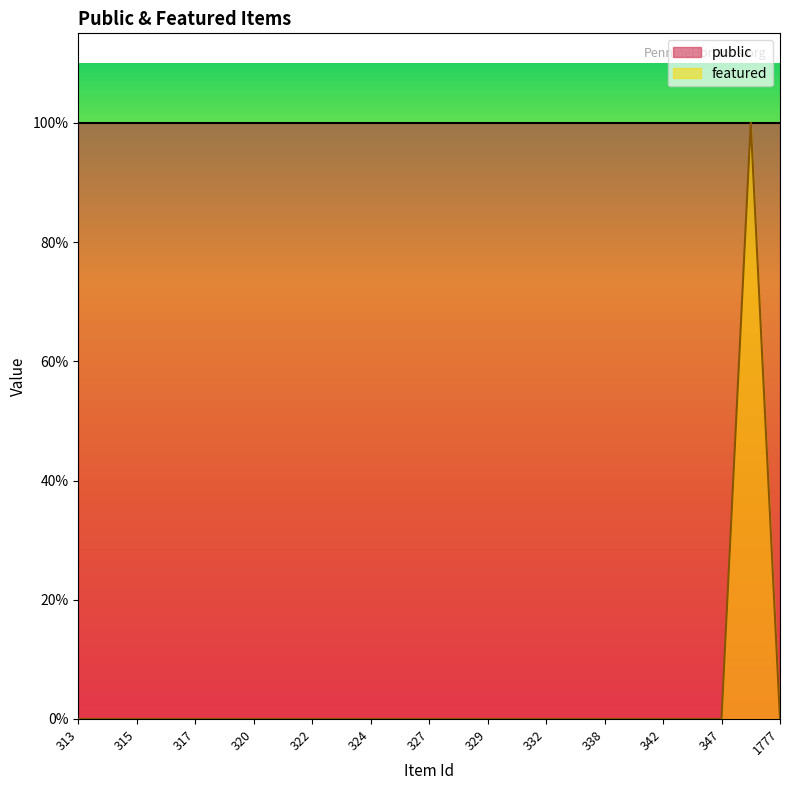

Is it true that the value at 322 is 0?

False